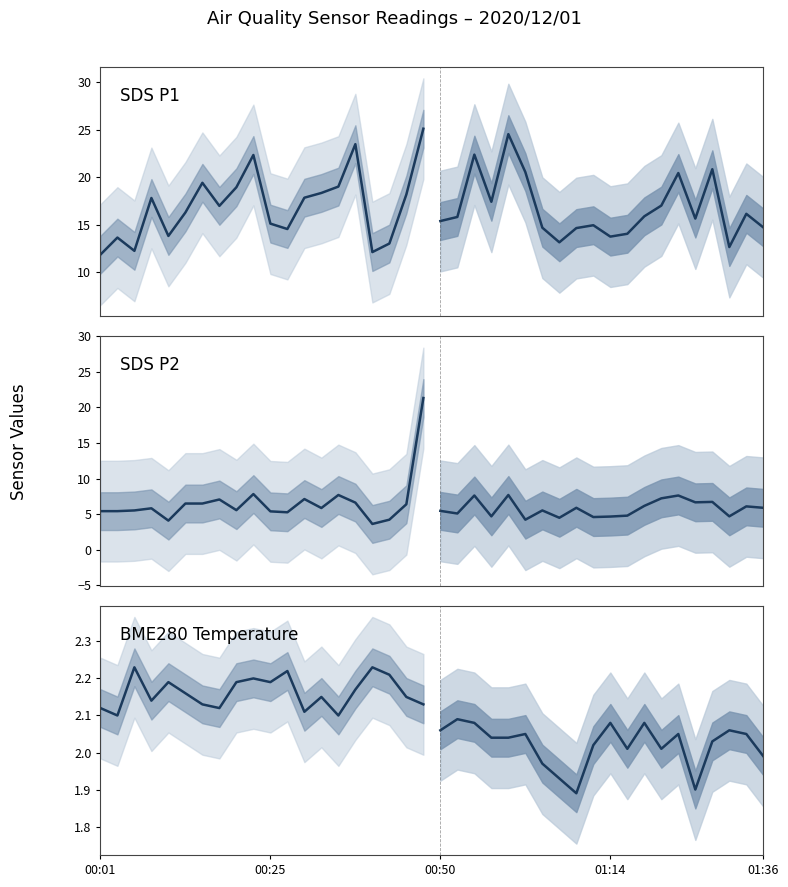

True or false: SDS P2 (projected) and SDS P1 (observed) cross at least once.

False